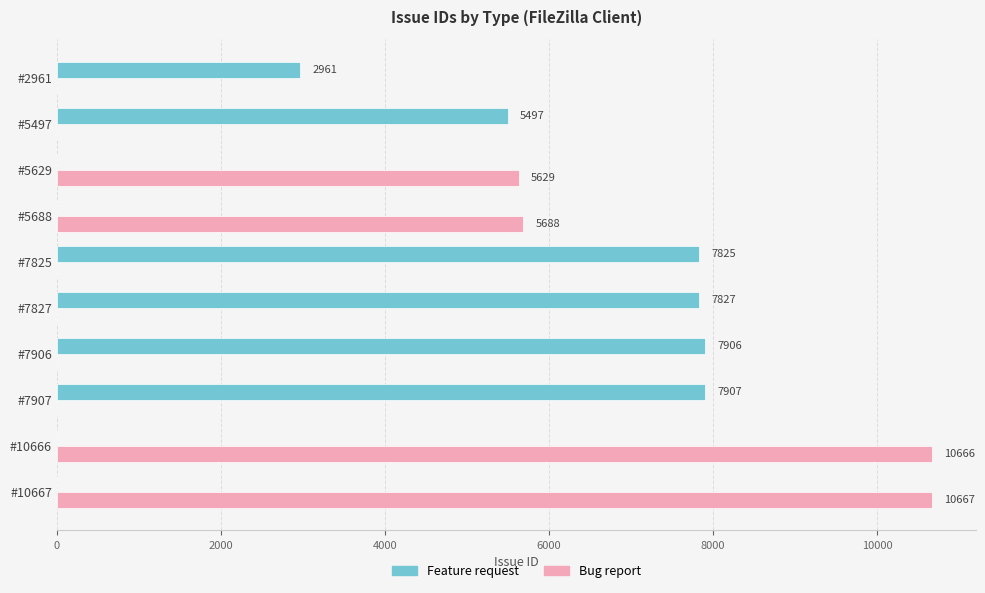

What is the maximum value shown in the chart?

10667